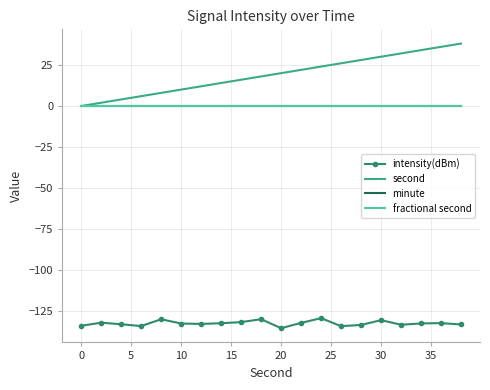

What is the minimum value for intensity(dBm)?

-135.2